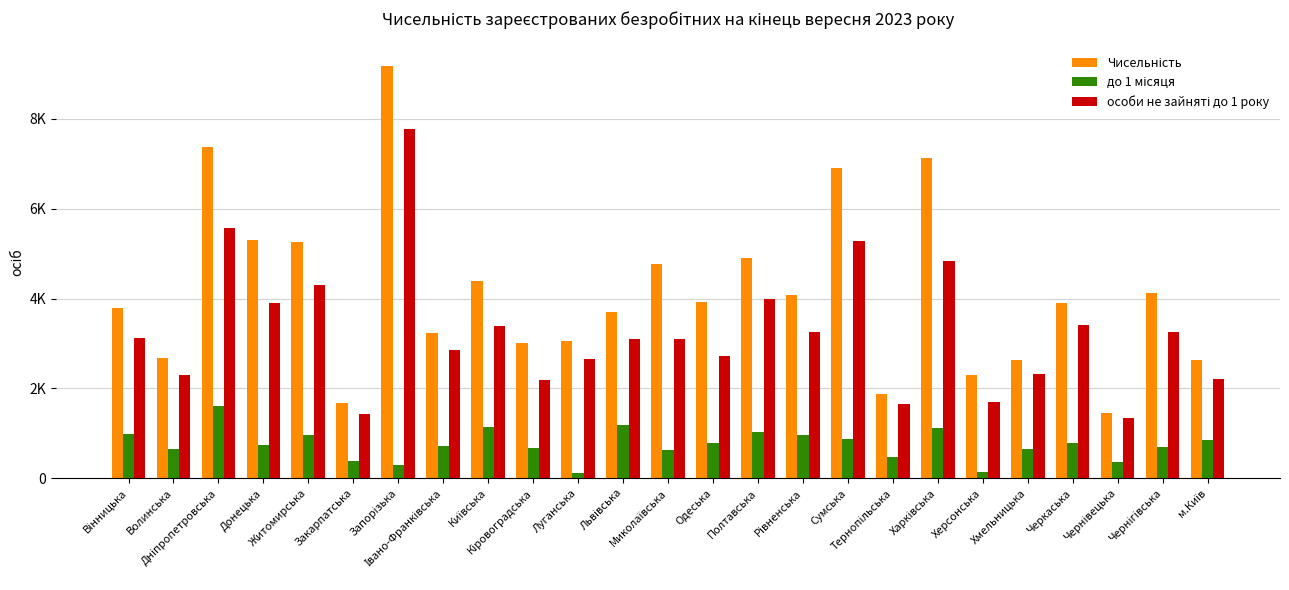

What is the difference between the second highest and minimum values in the до 1 місяця series?

1078